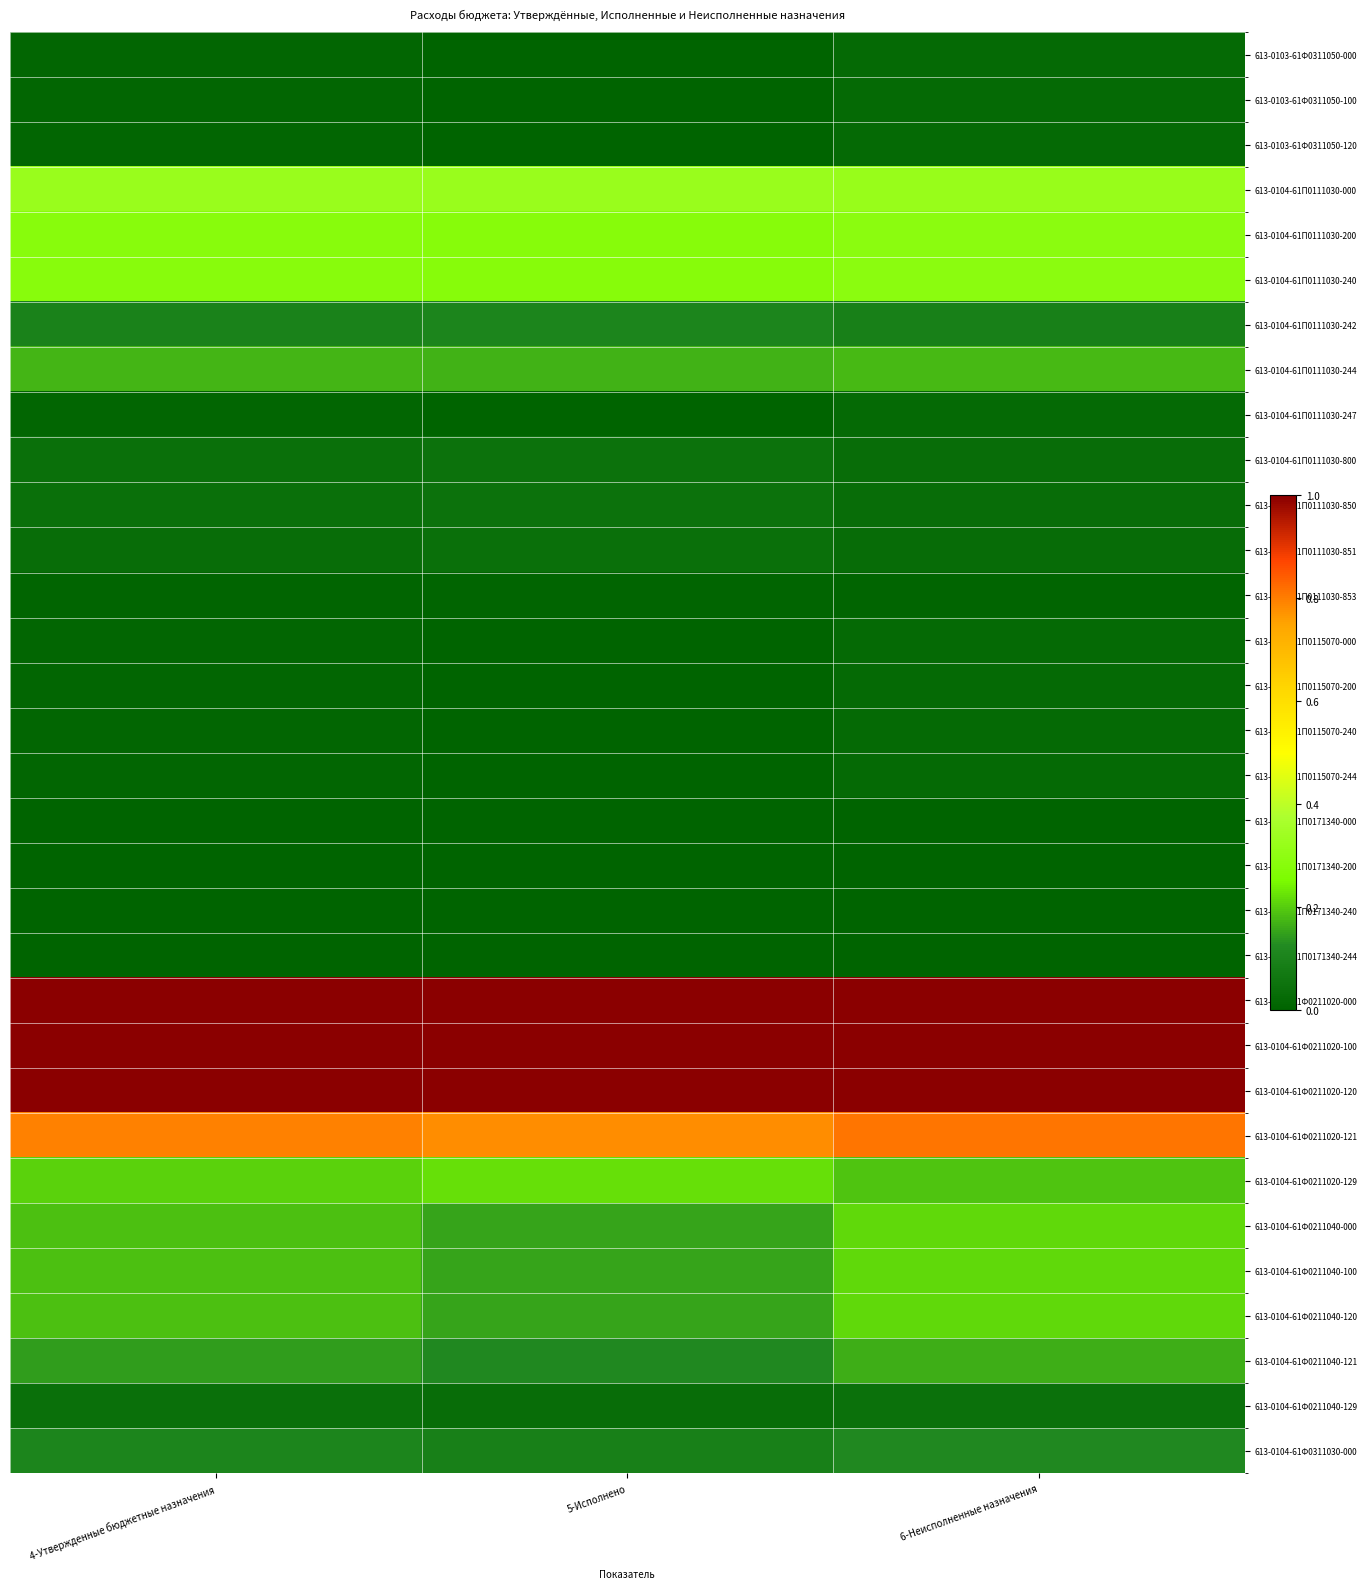

Between 4-Утвержденные бюджетные назначения and 6-Неисполненные назначения, which is larger?

6-Неисполненные назначения